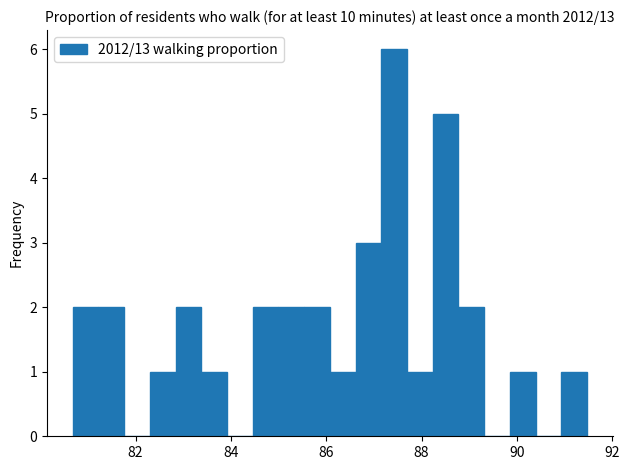

Around what value on the x-axis is the tallest bar? Give the approximate position of its centre, as read against the axis.

87.4